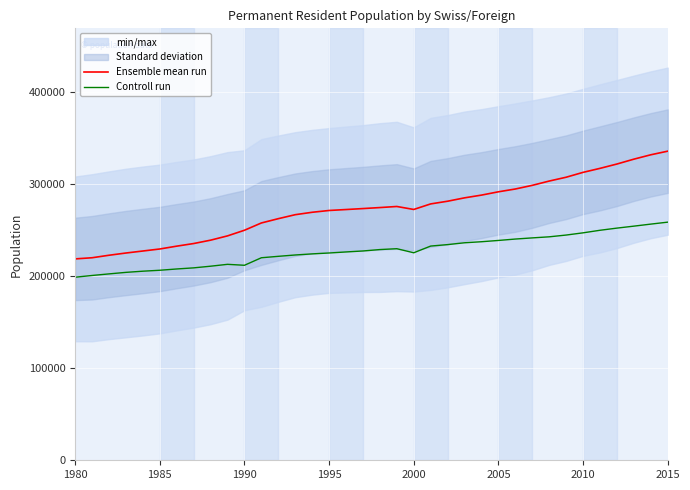

What is the maximum value for Ensemble mean run?

335696